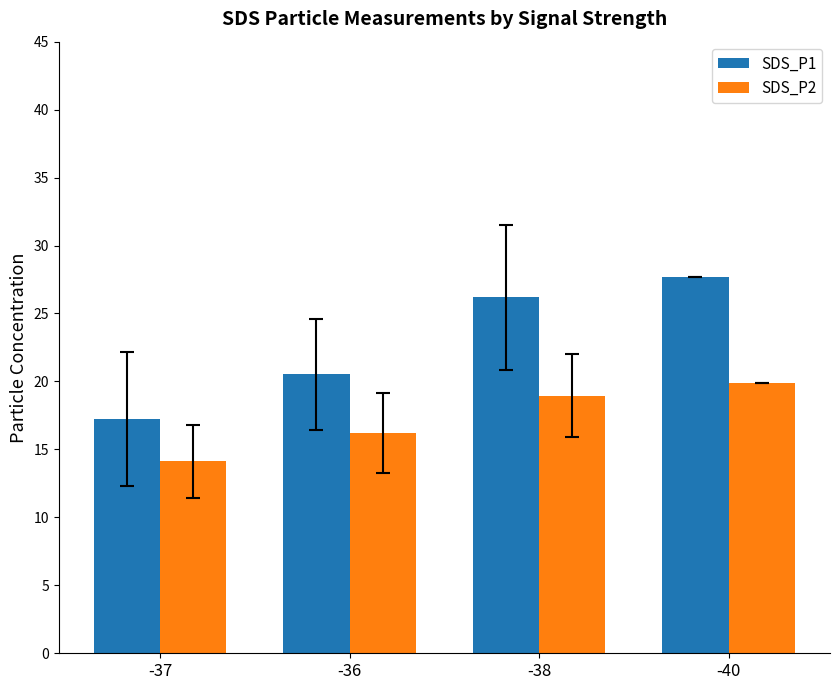

What is the maximum value for SDS_P2?

19.9